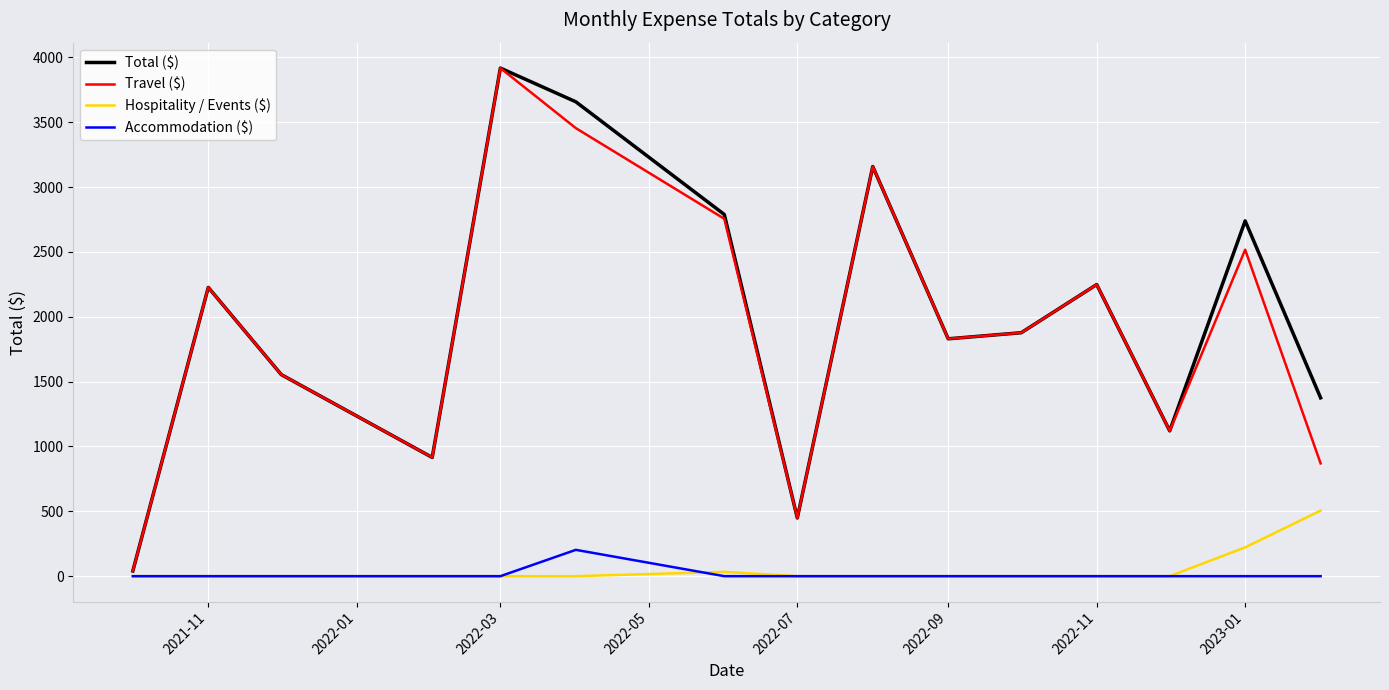

What is the greatest value displayed?

3917.8